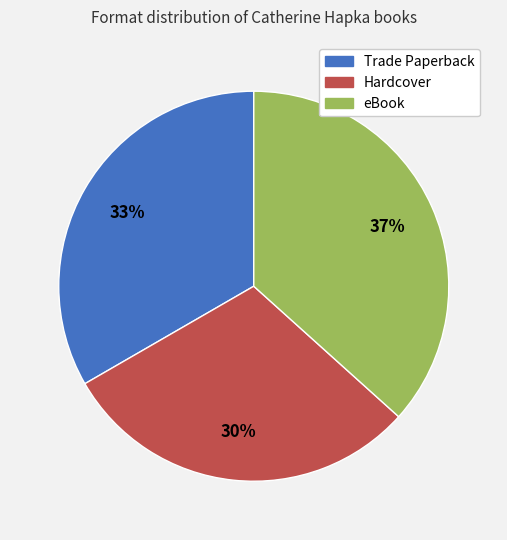

Combined, do Trade Paperback and Hardcover account for over 50%?

Yes